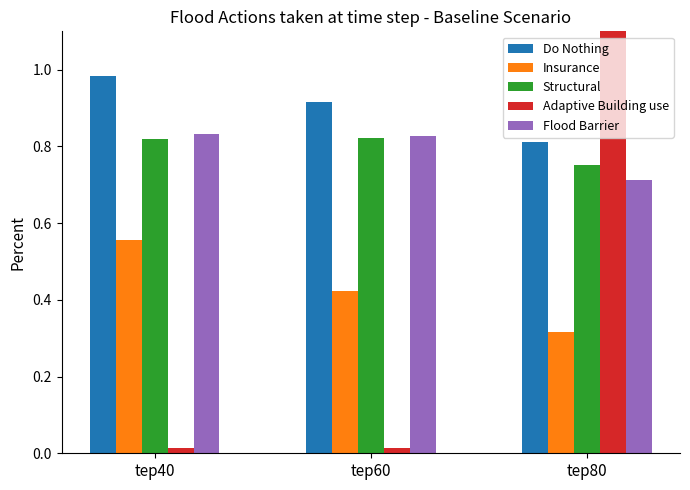

Reading left to right, list all the values displayed in this chart.

Do Nothing: tep40=1.0	tep60=0.9	tep80=0.8
Insurance: tep40=0.6	tep60=0.4	tep80=0.3
Structural: tep40=0.8	tep60=0.8	tep80=0.8
Adaptive Building use: tep40=0.0	tep60=0.0	tep80=1.1
Flood Barrier: tep40=0.8	tep60=0.8	tep80=0.7